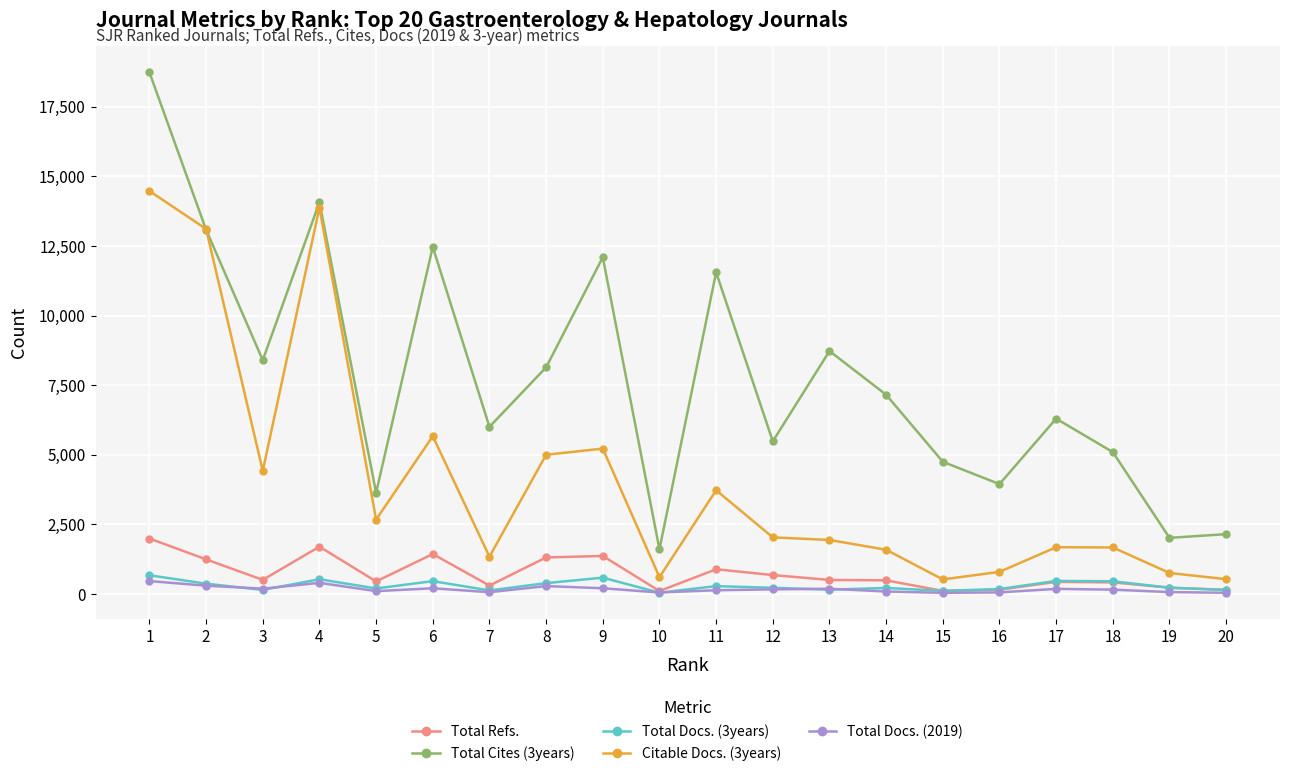

What are all the series names shown in the legend?

Total Refs., Total Cites (3years), Total Docs. (3years), Citable Docs. (3years), Total Docs. (2019)